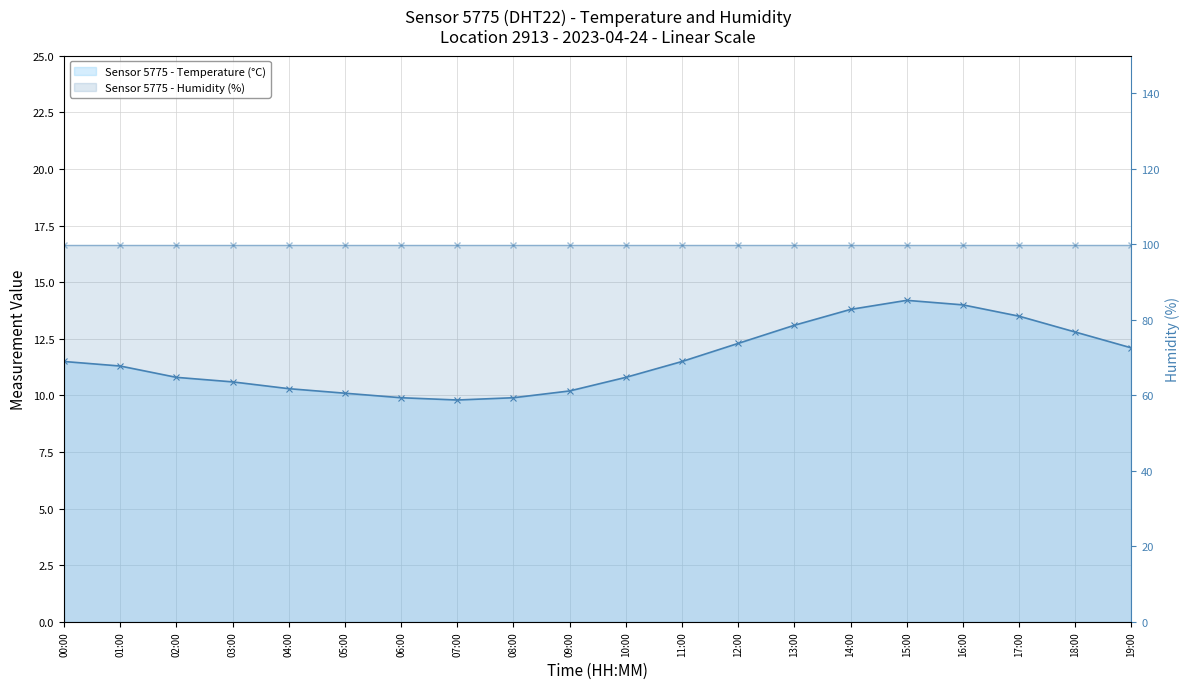

What is the value of the humidity point at the 8th from the left?

99.9